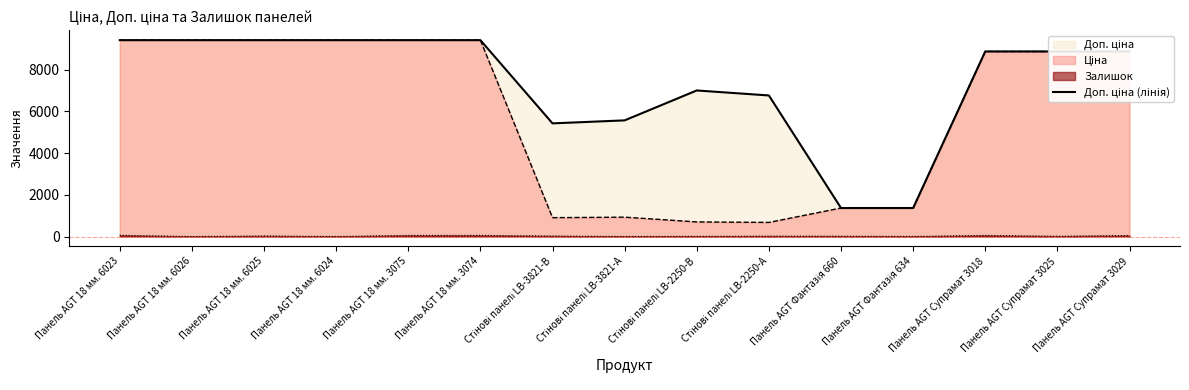

Reading left to right, extract all data points from this chart.

Панель AGT 18 мм. 6023=9416.9	Панель AGT 18 мм. 6026=9416.9	Панель AGT 18 мм. 6025=9416.9	Панель AGT 18 мм. 6024=9416.9	Панель AGT 18 мм. 3075=9416.9	Панель AGT 18 мм. 3074=9416.9	Стінові панелі LB-3821-В=5425.9	Стінові панелі LB-3821-А=5569.9	Стінові панелі LB-2250-В=7004.3	Стінові панелі LB-2250-А=6764.4	Панель AGT Фантазія 660=1366.0	Панель AGT Фантазія 634=1366.0	Панель AGT Супрамат 3018=8874.6	Панель AGT Супрамат 3025=8874.6	Панель AGT Супрамат 3029=8874.6